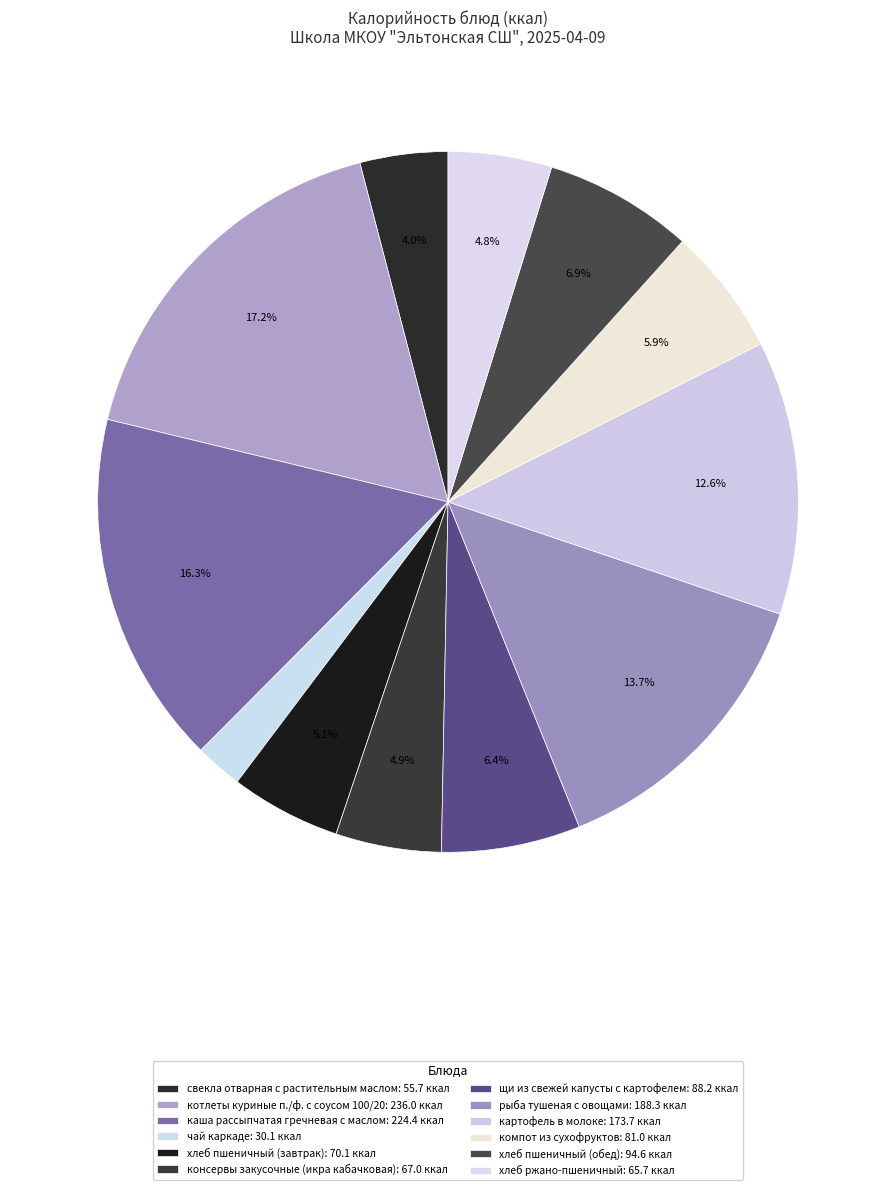

Does any single category account for the majority?

No